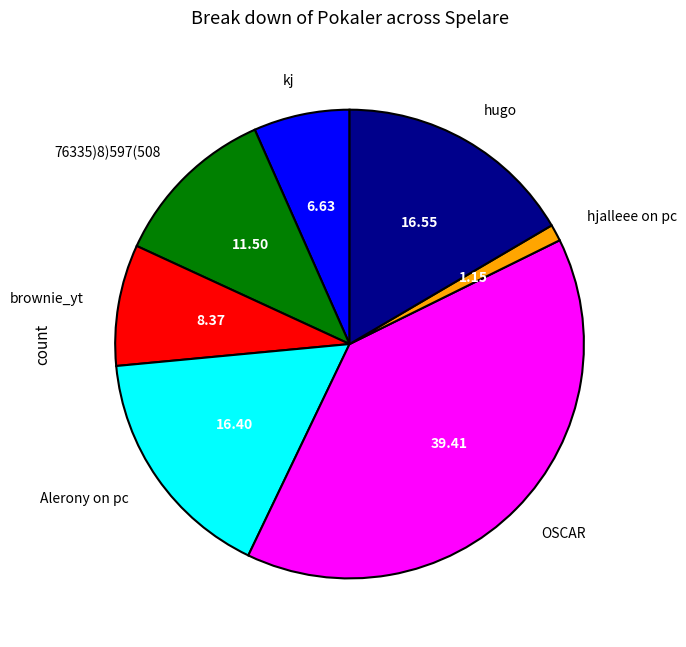

Does any single category account for the majority?

No